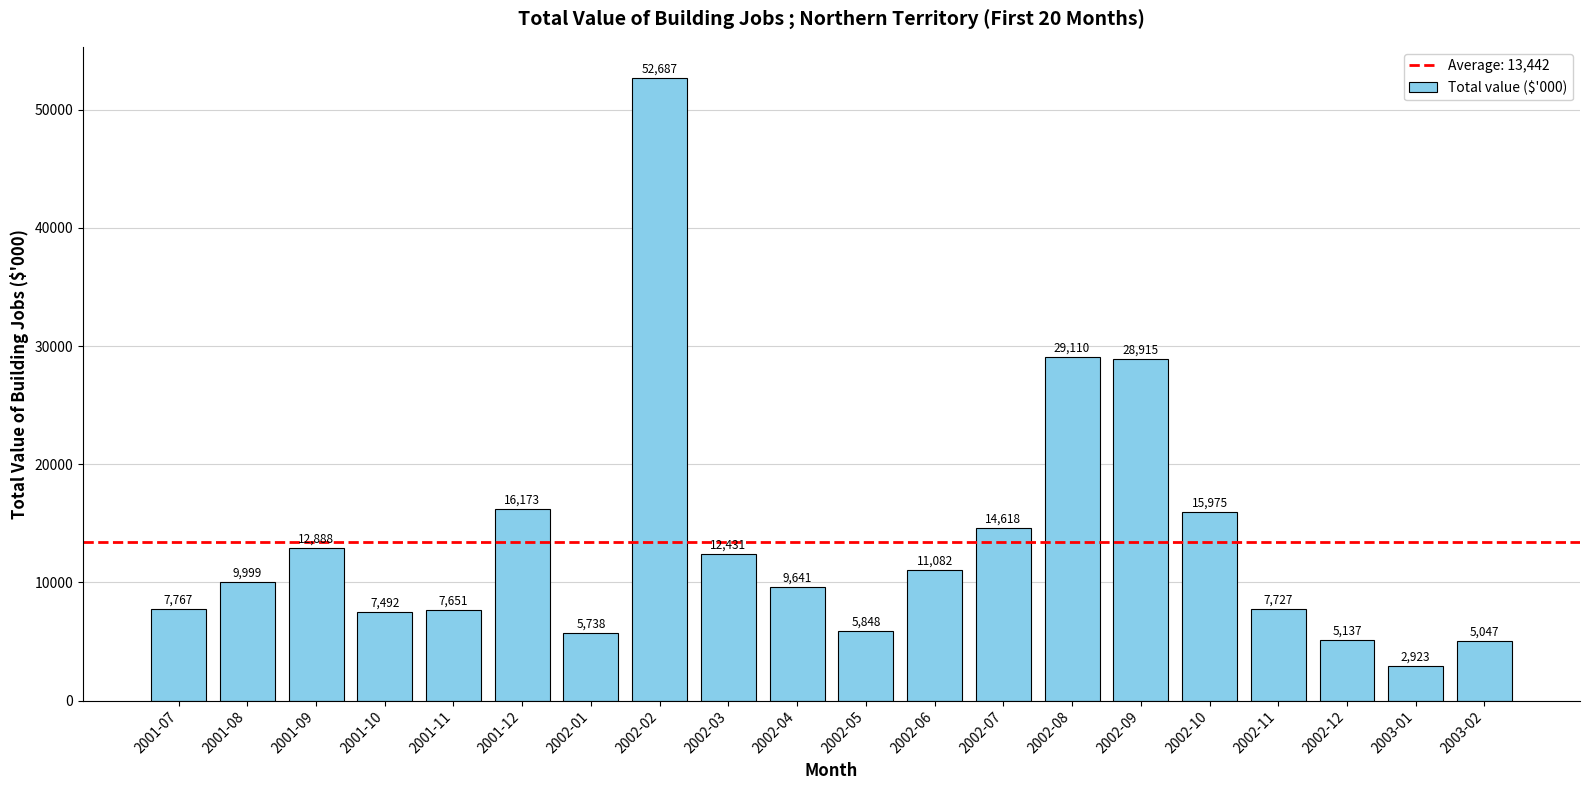

Rank the categories by value from lowest to highest.

2003-01, 2003-02, 2002-12, 2002-01, 2002-05, 2001-10, 2001-11, 2002-11, 2001-07, 2002-04, 2001-08, 2002-06, 2002-03, 2001-09, 2002-07, 2002-10, 2001-12, 2002-09, 2002-08, 2002-02